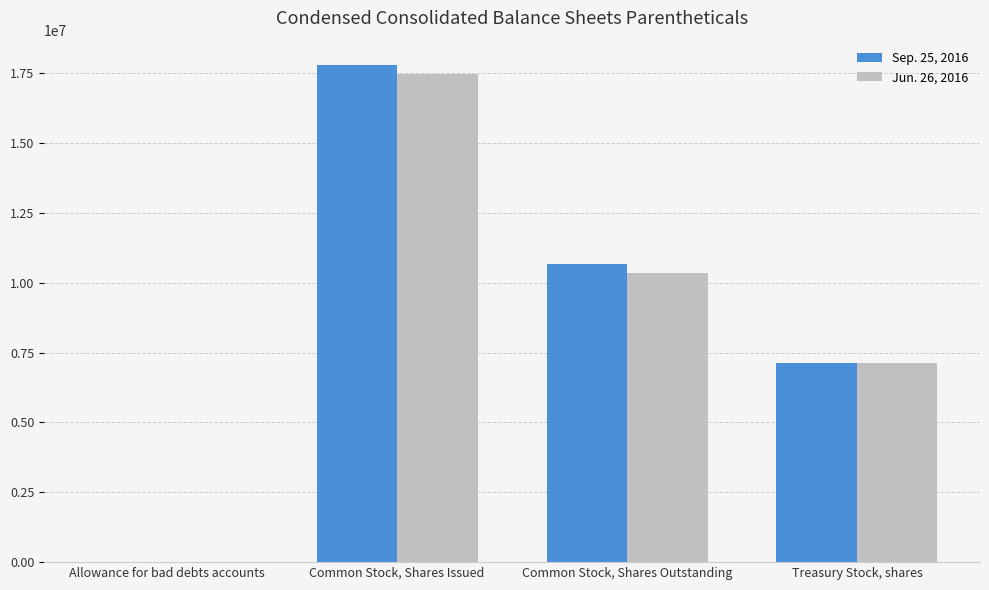

How many categories are shown in the chart?

4